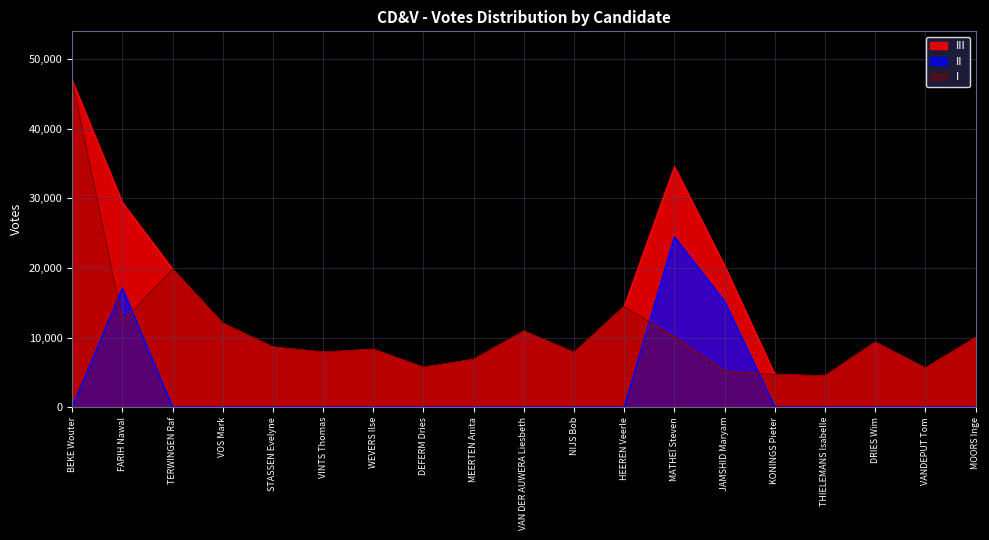

How many interior local valleys does the III series have?

5